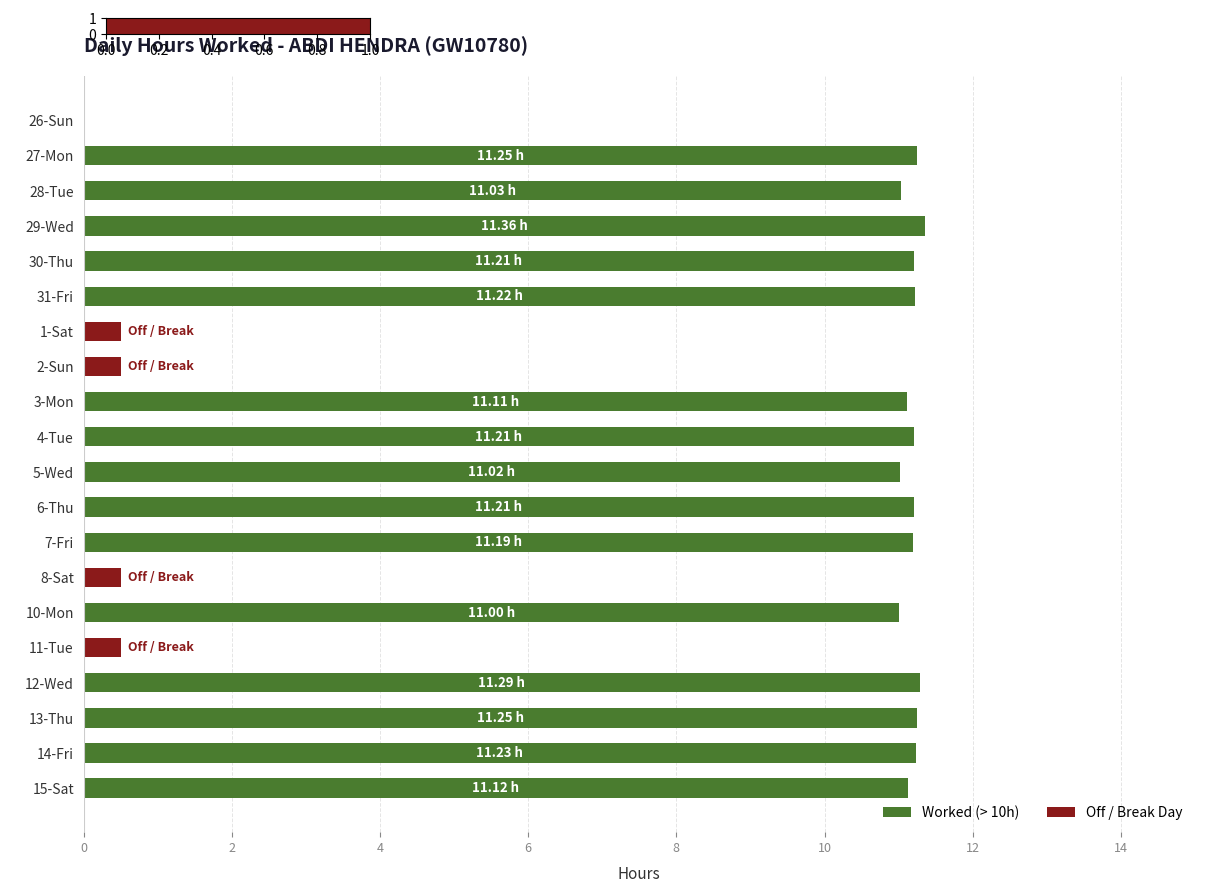

What is the sum of all values?

167.7